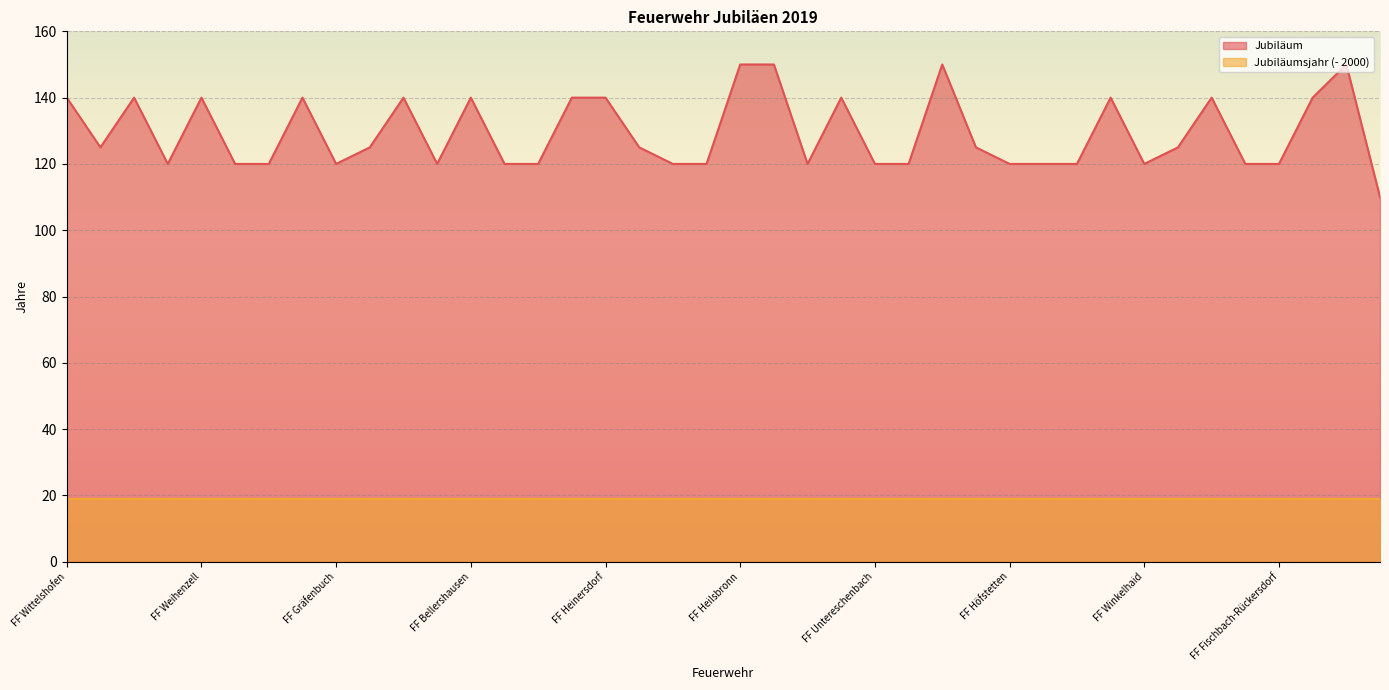

How many lines are shown in the chart?

2